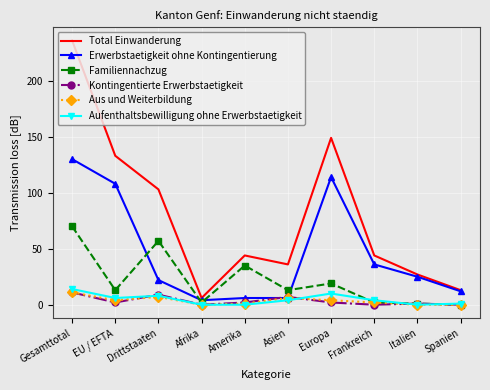

At which label is Erwerbstaetigkeit ohne Kontingentierung closest to 67?

Frankreich